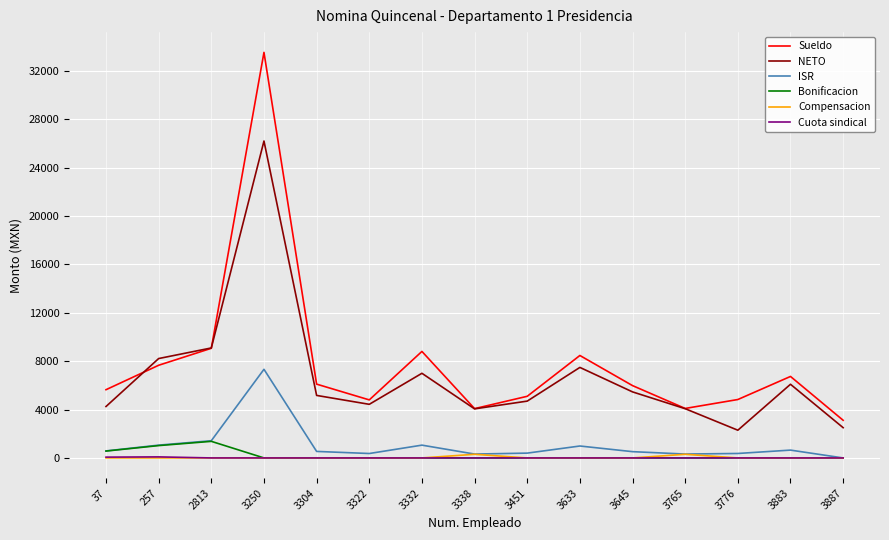

True or false: NETO and Bonificacion cross at least once.

False